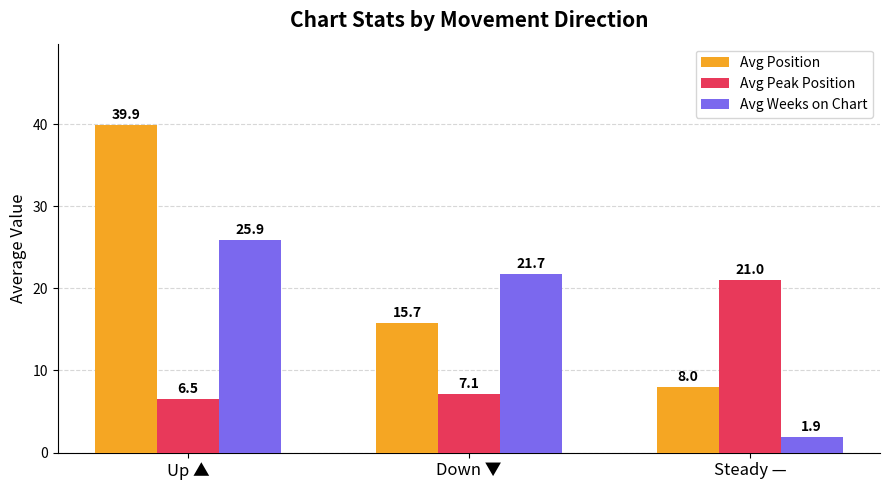

The value of Avg Weeks on Chart at Down ▼ is 21.7. True or false?

True